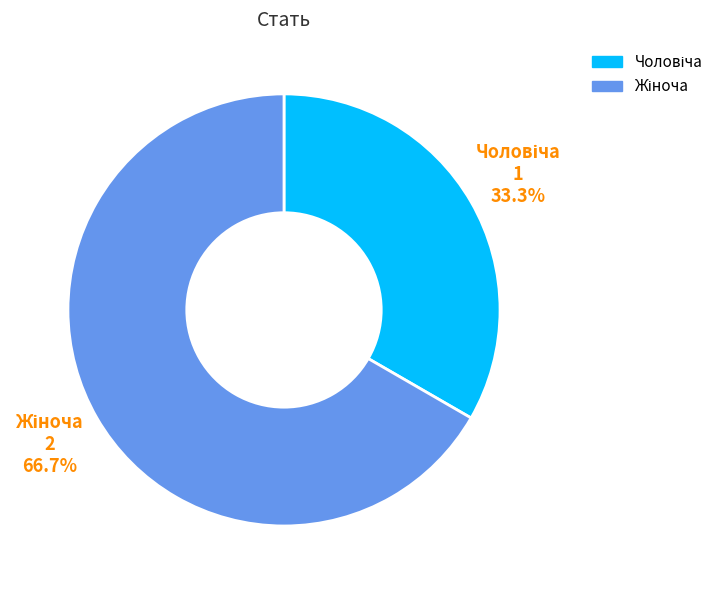

Is there a majority slice in this chart?

Yes